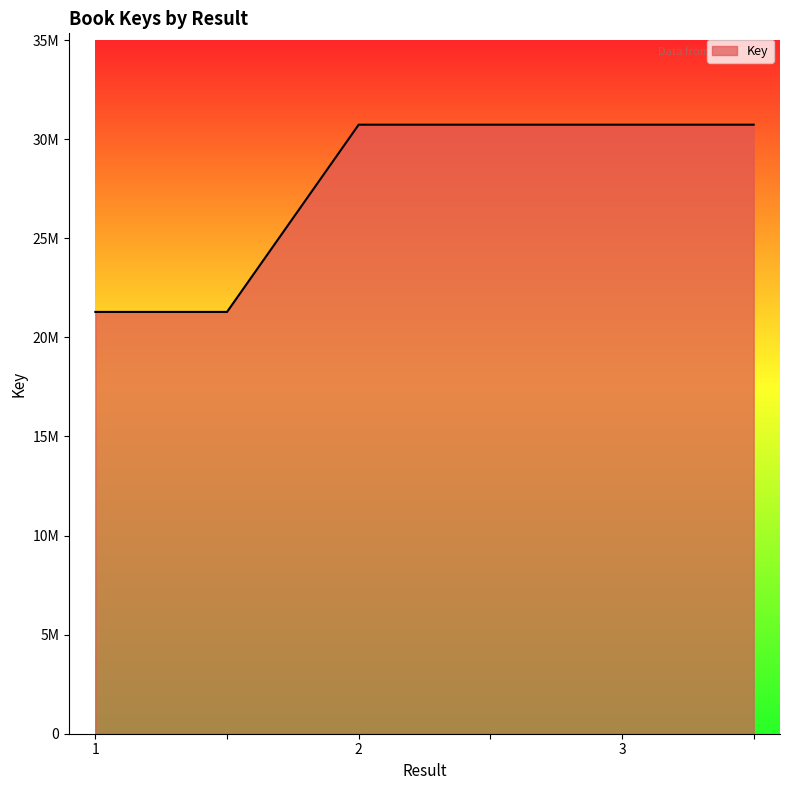

List the labels in order of value, largest first.

3, , 2, , 1, 